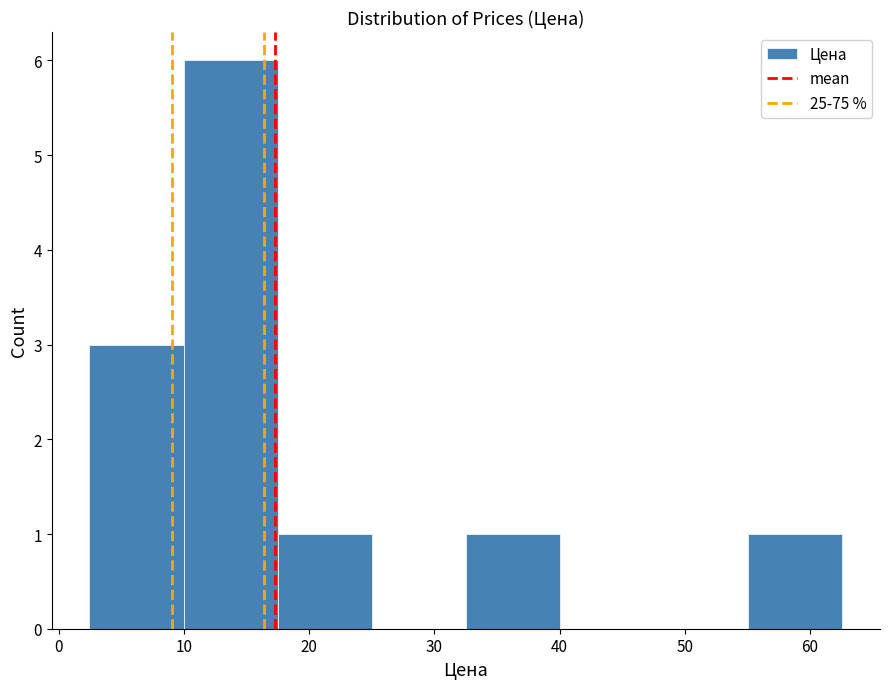

What is the height of the bar covering 2 to 10 on the x-axis? Neither the bar edges nor the heights are printed on the chart, so give them approximately, as read against the axes.

3